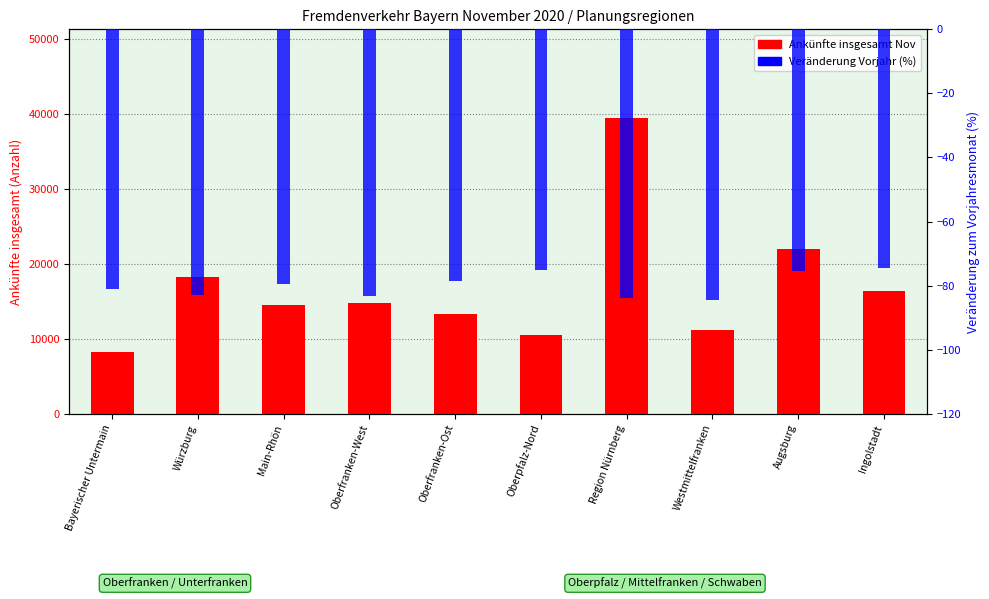

At Oberfranken-West, list the series in order from largest to smallest.

Ankünfte insgesamt Nov, Veränderung Vorjahr (%)